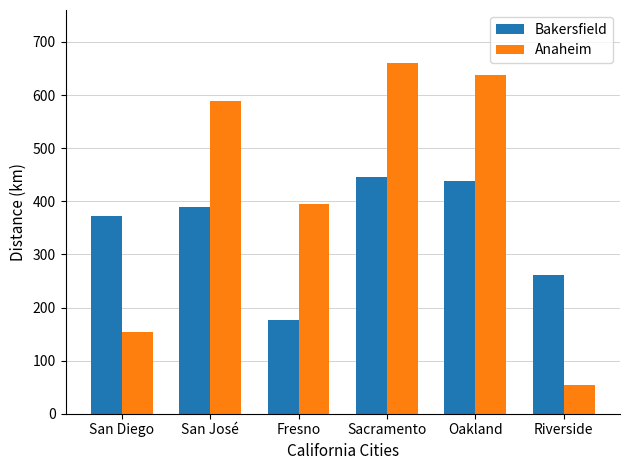

Reading left to right, extract all data points from this chart.

Bakersfield: 373	389	176	445	438	262
Anaheim: 153	589	394	661	638	55